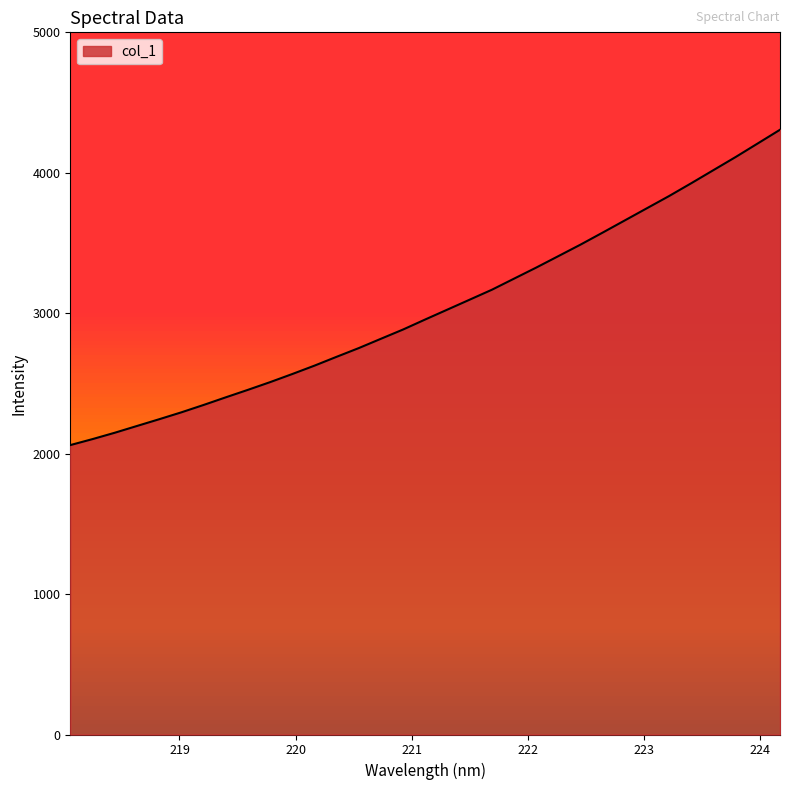

What is the difference between the maximum and minimum values?

2245.5